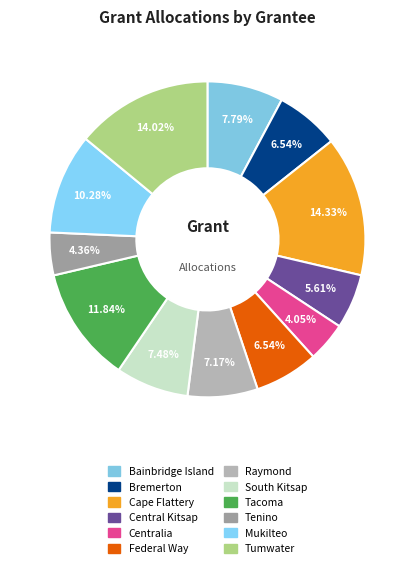

How many segments does this pie chart have?

12